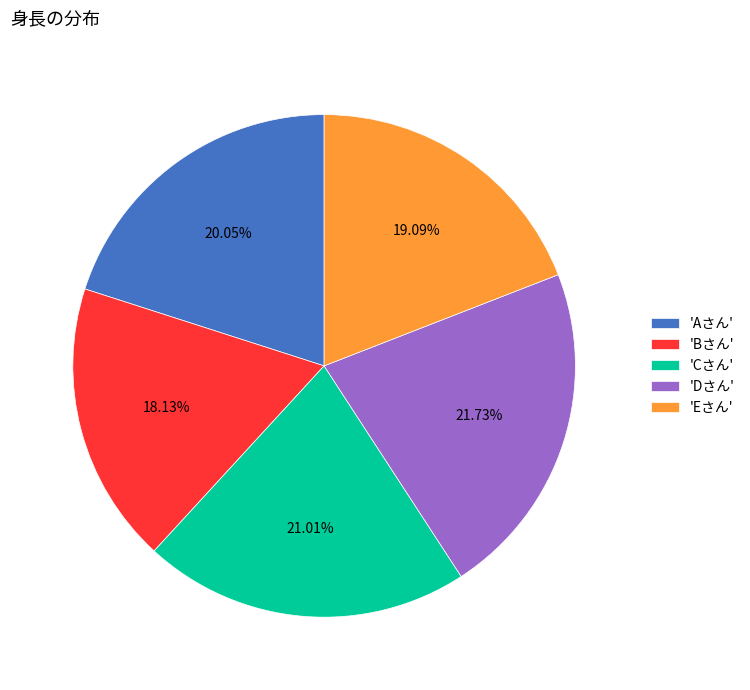

Rank the categories by value from highest to lowest.

'Dさん', 'Cさん', 'Aさん', 'Eさん', 'Bさん'